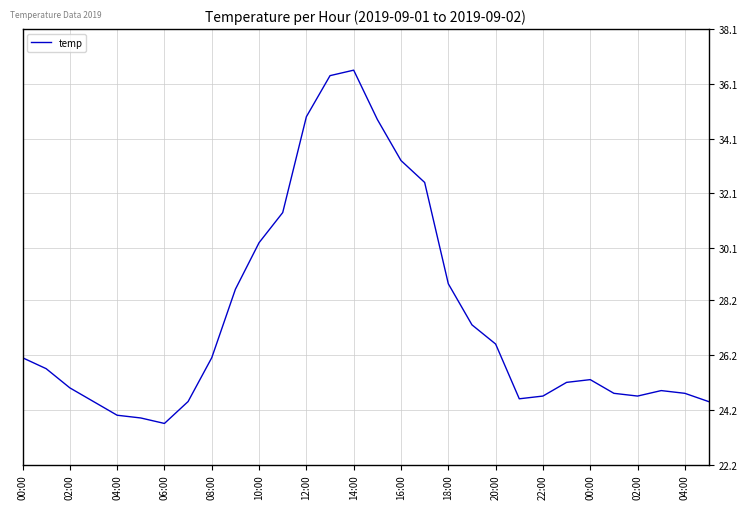

What is the maximum value shown in the chart?

36.6